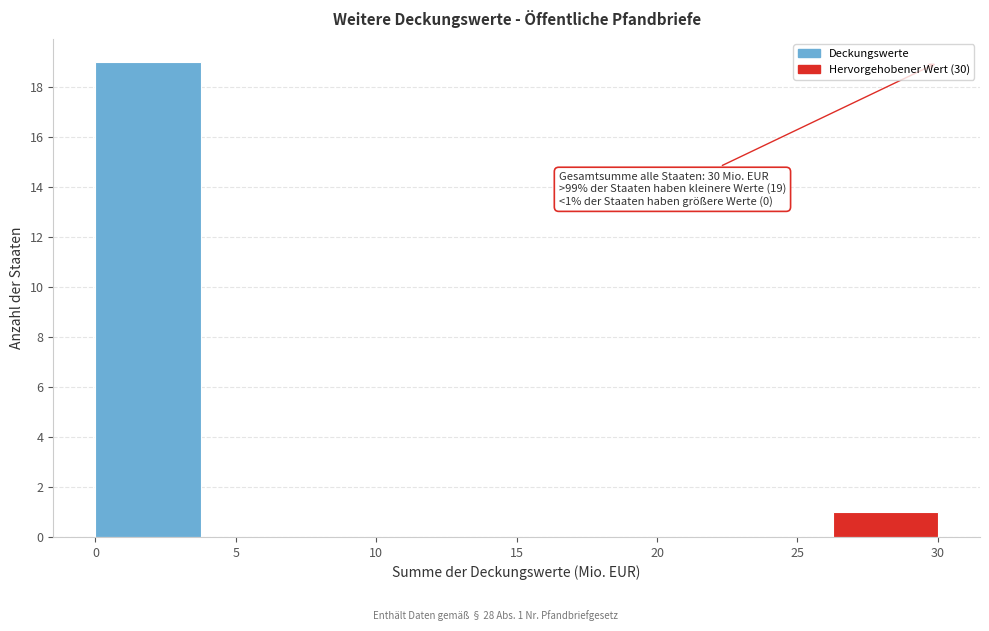

Over which range of the x-axis is the bar tallest?

0.00 to 3.75